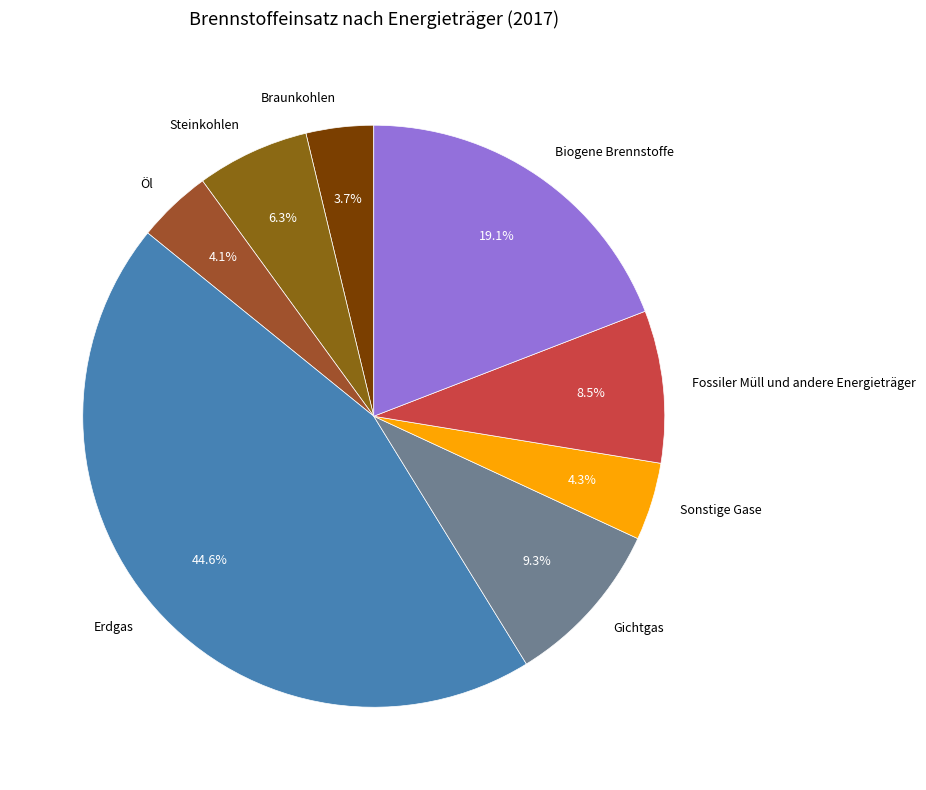

Do Braunkohlen and Gichtgas together represent more than half of the pie?

No